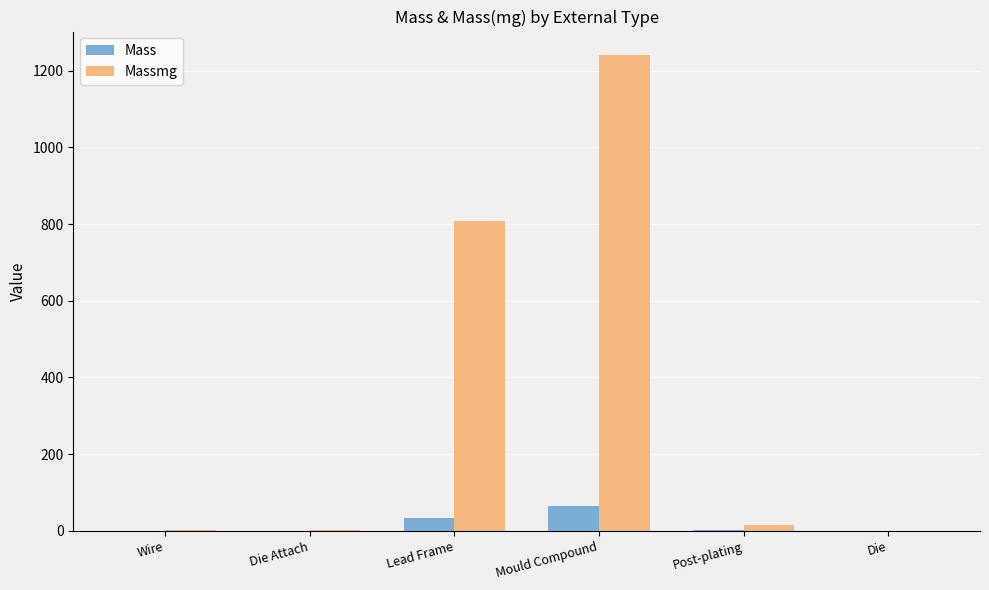

True or false: Massmg has a value of 1087.3 at Lead Frame.

False